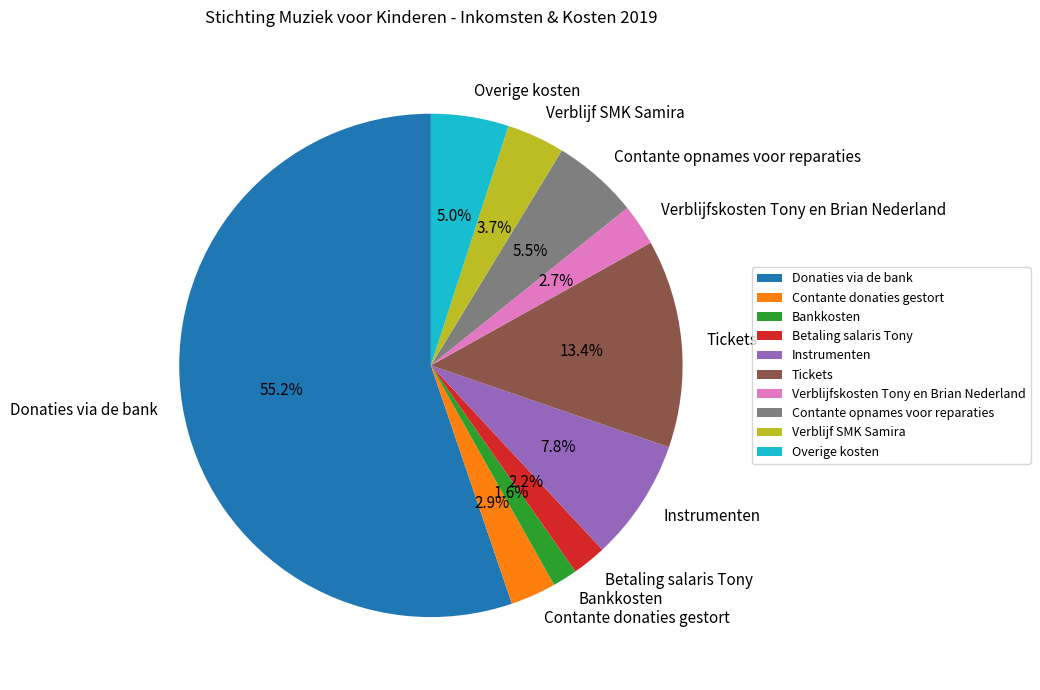

Which slice is the largest?

Donaties via de bank